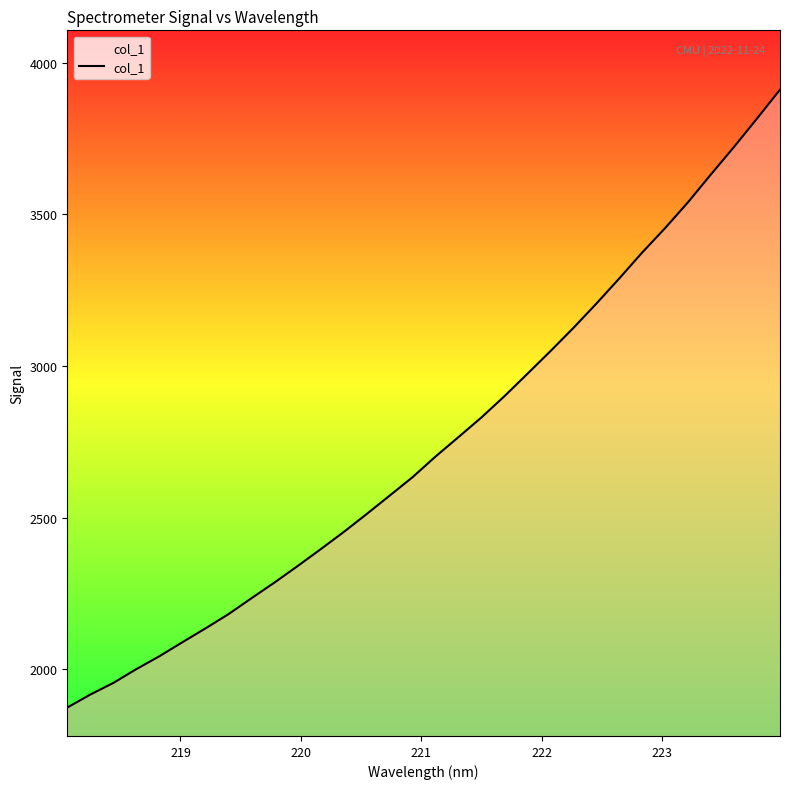

What is the difference between the maximum and minimum values?

2036.9